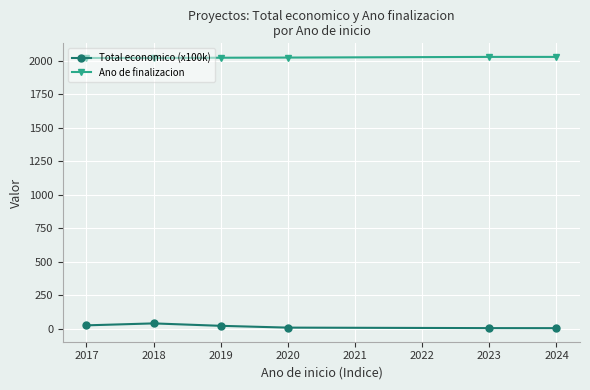

True or false: Ano de finalizacion and Total economico (x100k) intersect in this chart.

False